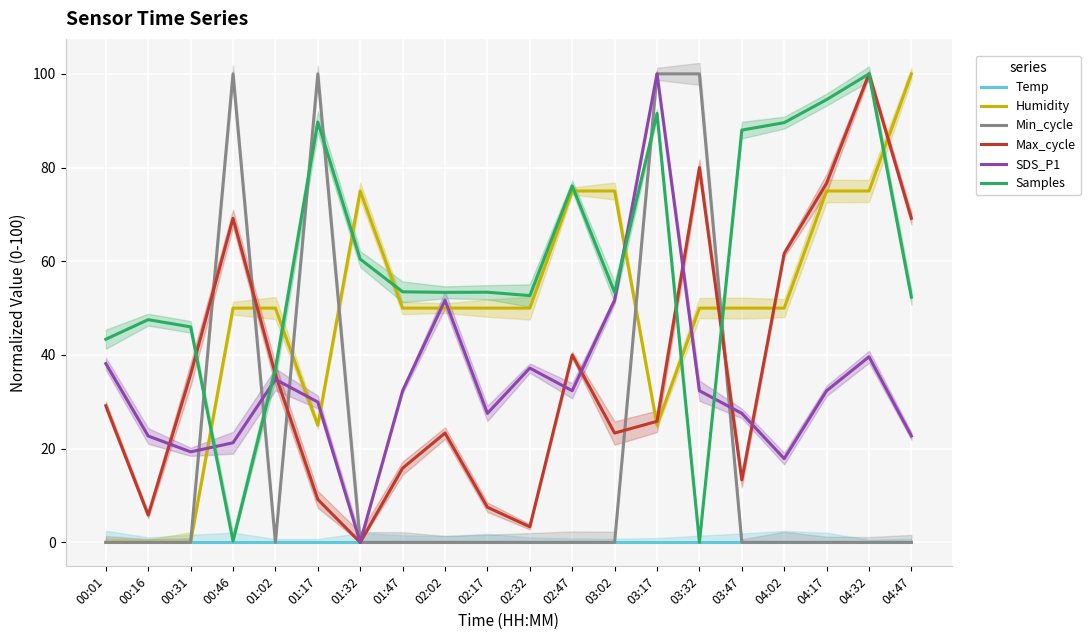

Which series has the widest spread of values?

Humidity